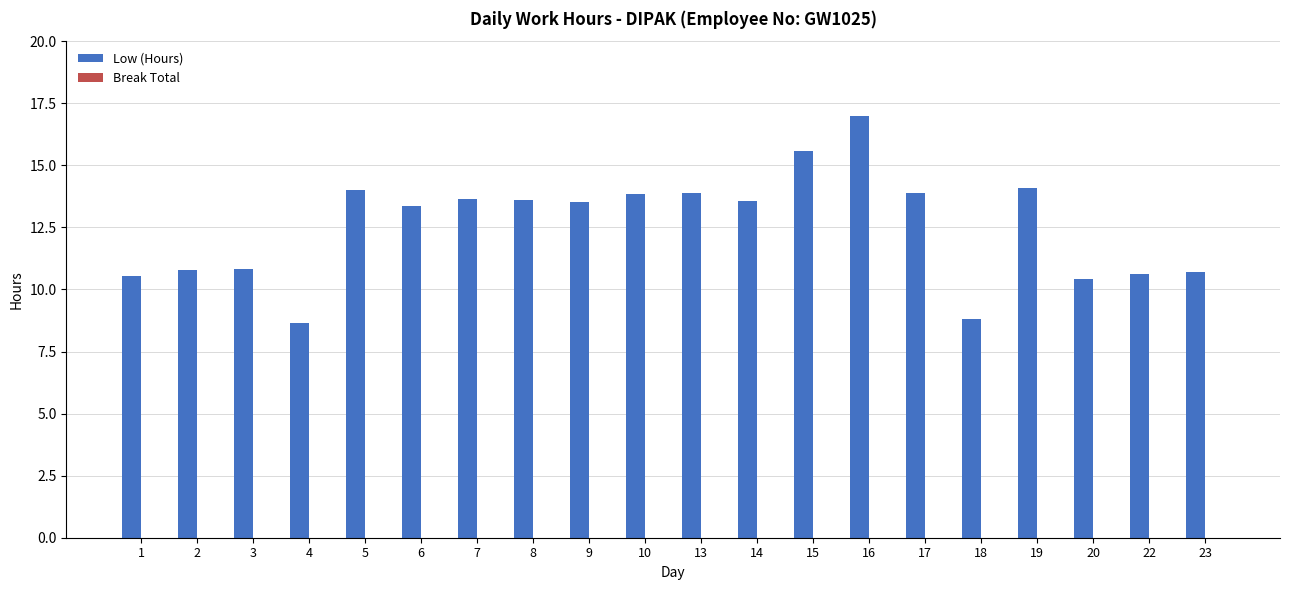

At which category does the chart reach its peak across all series?

16